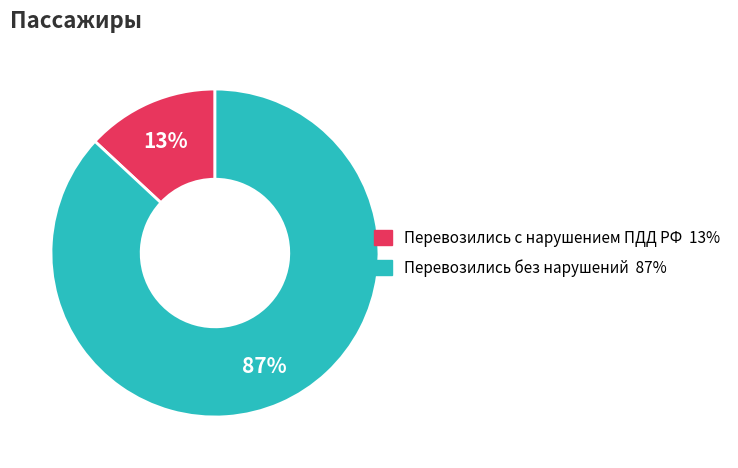

Which has a higher value, Перевозились с нарушением ПДД РФ or Перевозились без нарушений?

Перевозились без нарушений